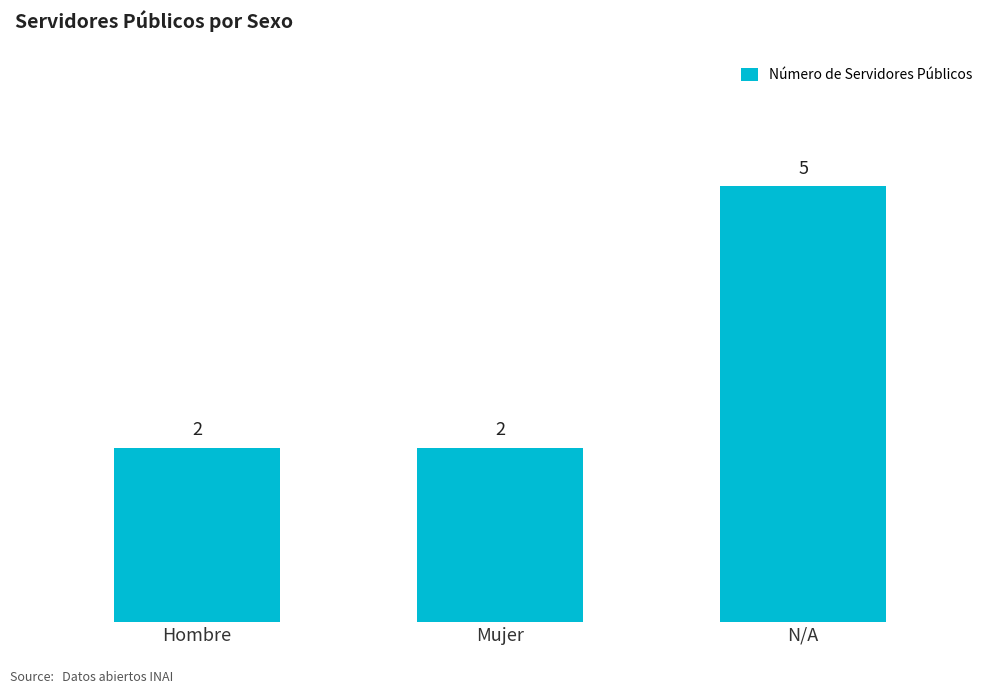

How many values are between 2 and 5?

3